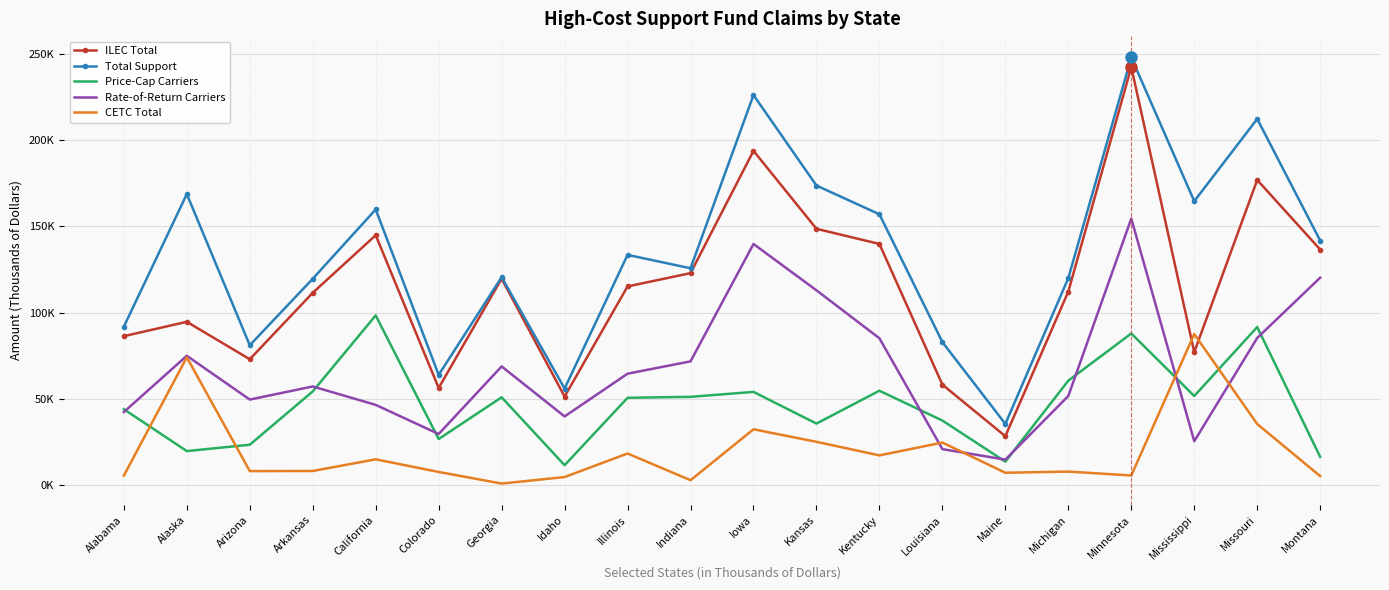

Which series has the widest spread of values?

ILEC Total